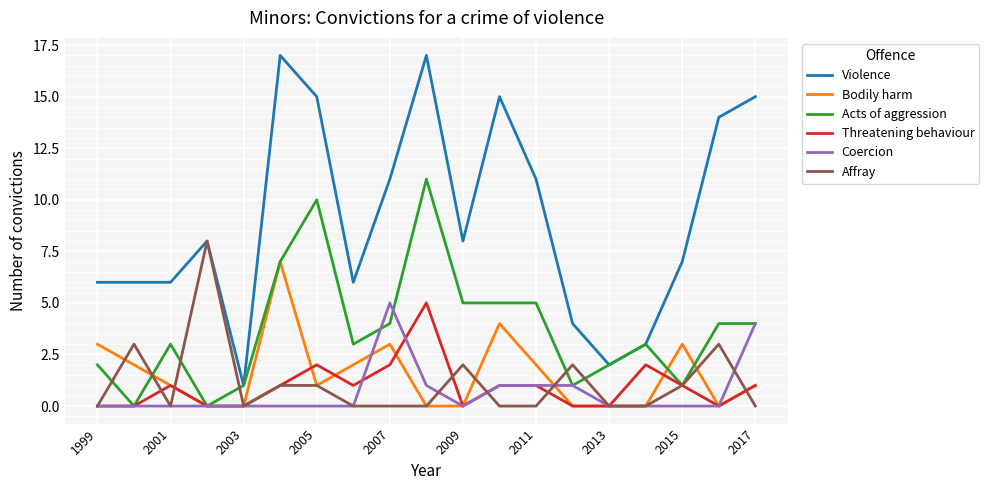

Which series has the widest spread of values?

Violence